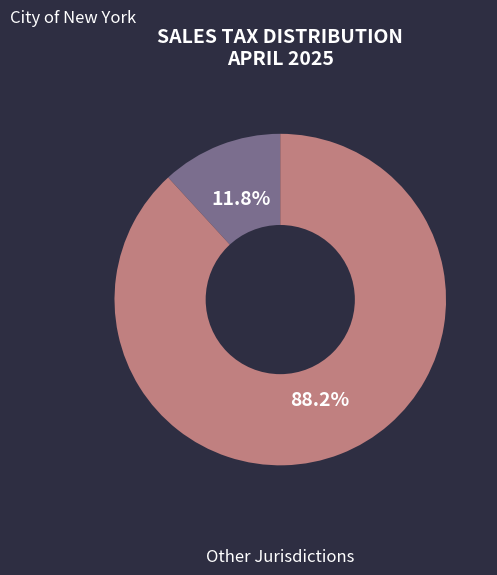

Is there a majority slice in this chart?

Yes